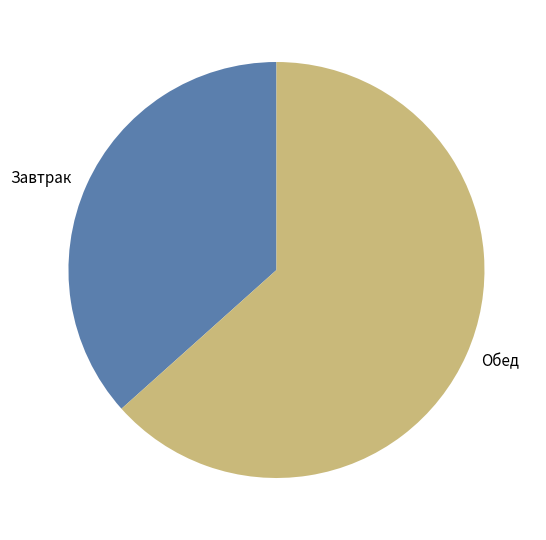

Which has a higher value, Завтрак or Обед?

Обед